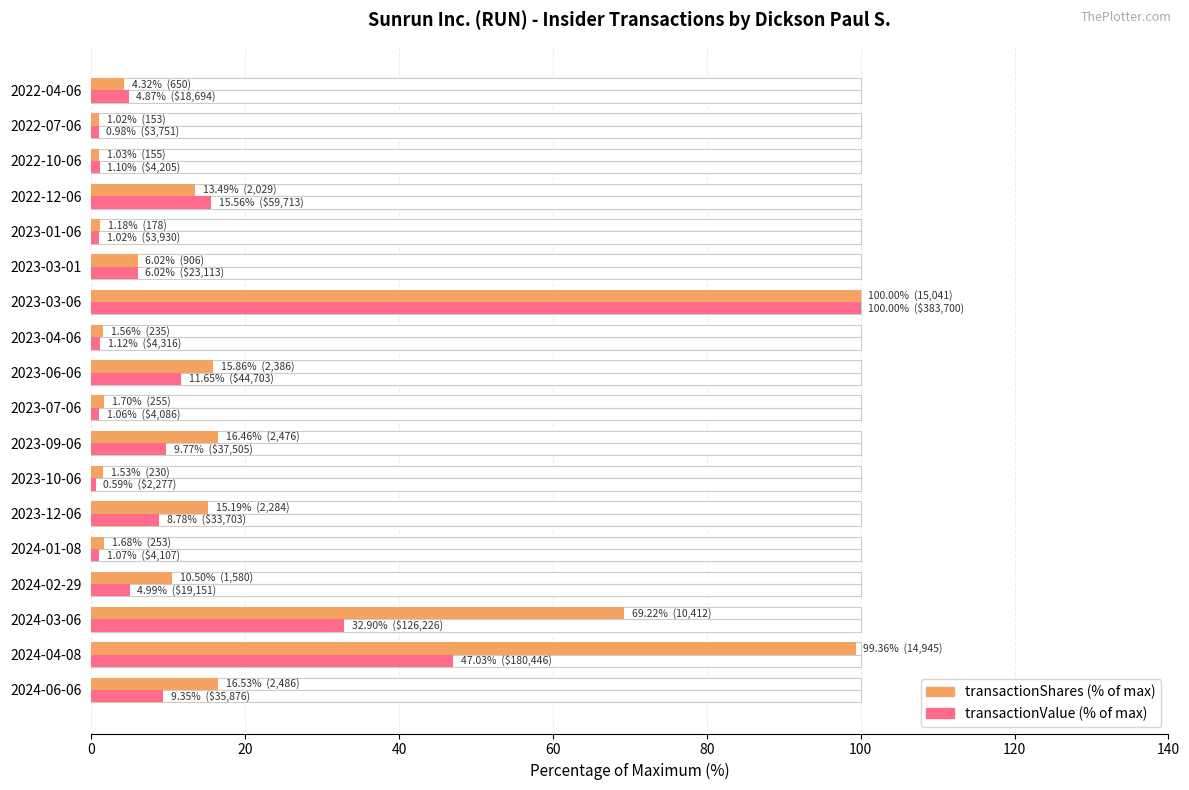

What are all the series names shown in the legend?

transactionShares, transactionValue